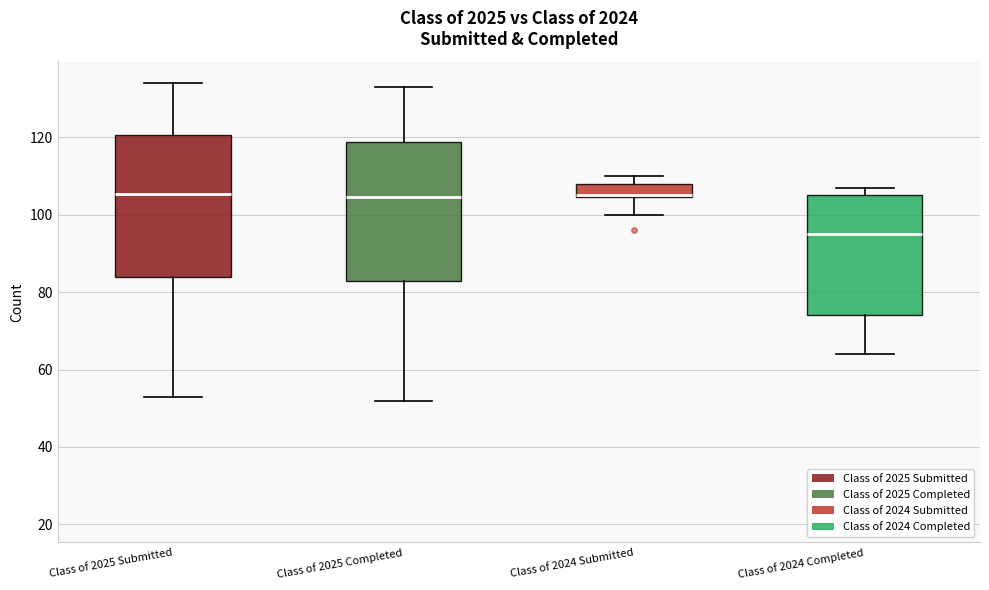

Where is the upper edge of the box for Class of 2025 Completed on the y-axis? The values are not printed on the chart, so give them approximately, as read against the axis.

118